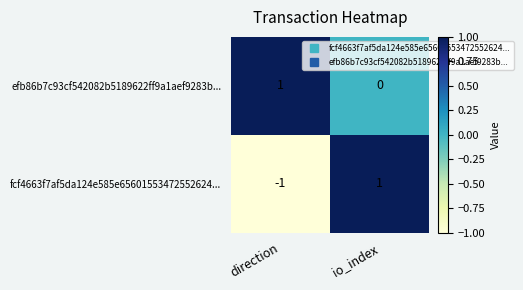

Rank the series by their average value, from lowest to highest.

fcf4663f7af5da124e585e65601553472552624..., efb86b7c93cf542082b5189622ff9a1aef9283b...